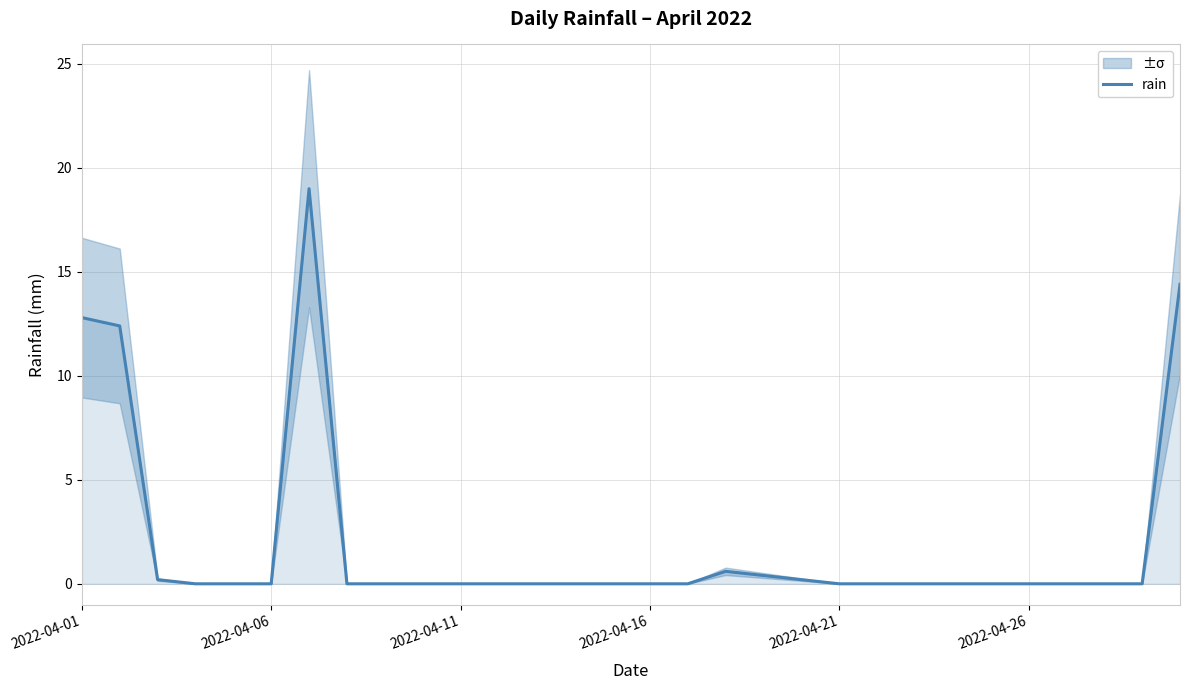

What is the greatest value displayed?

19.0